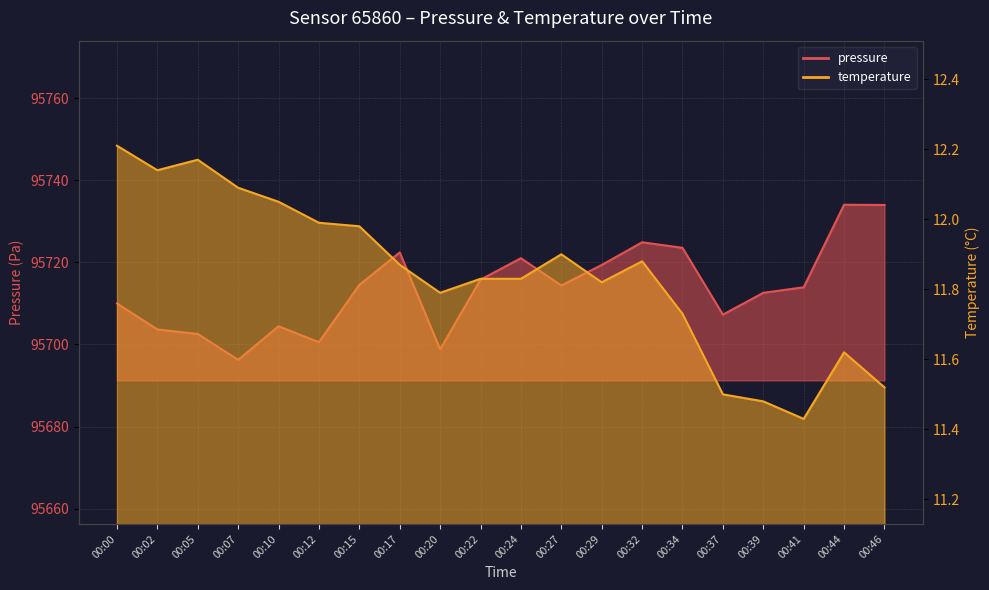

What is the difference between the highest and lowest values at 00:10?

95692.4